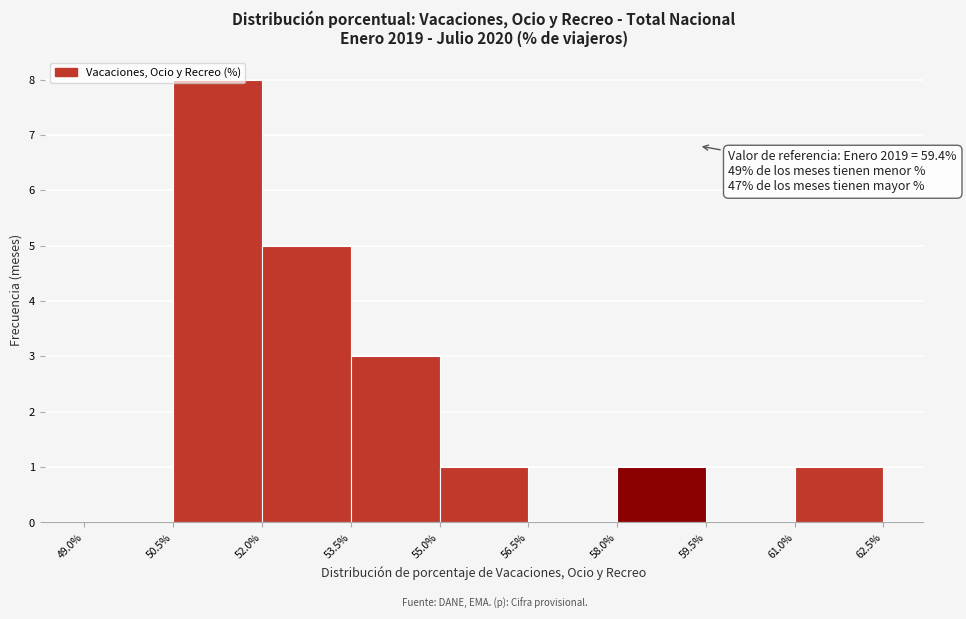

Which range on the x-axis has the tallest bar?

50.5% to 52.0%